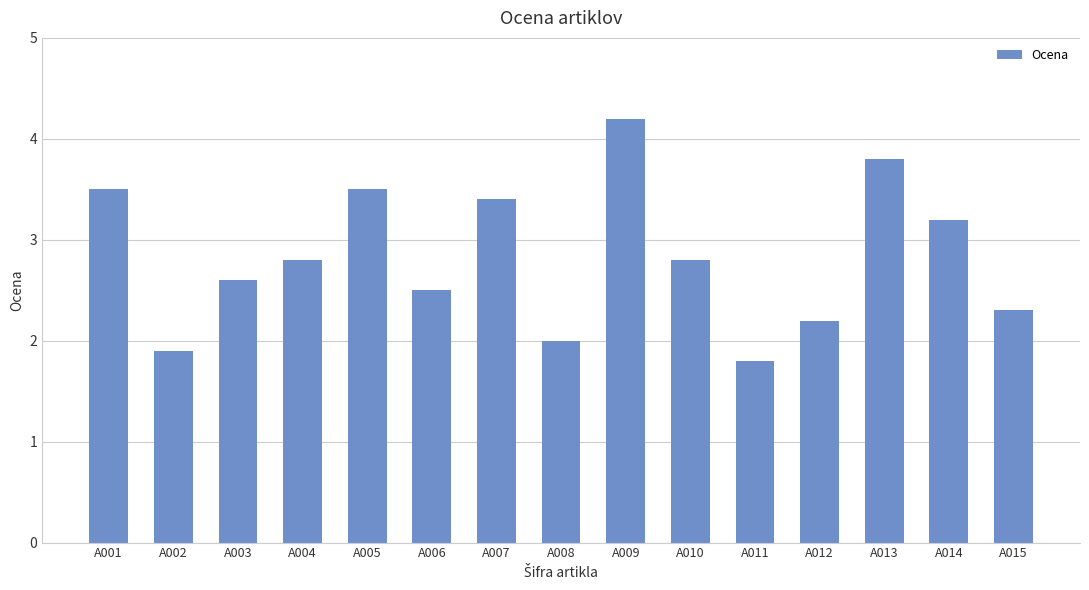

What is the value of the 13th bar from the left?

3.8